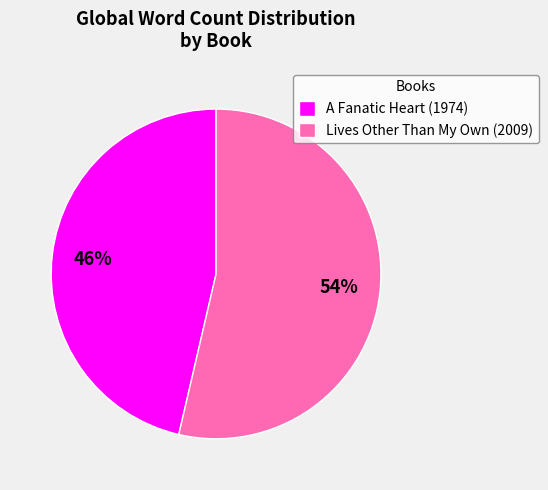

The A Fanatic Heart (1974) slice represents 46% of the pie. True or false?

True